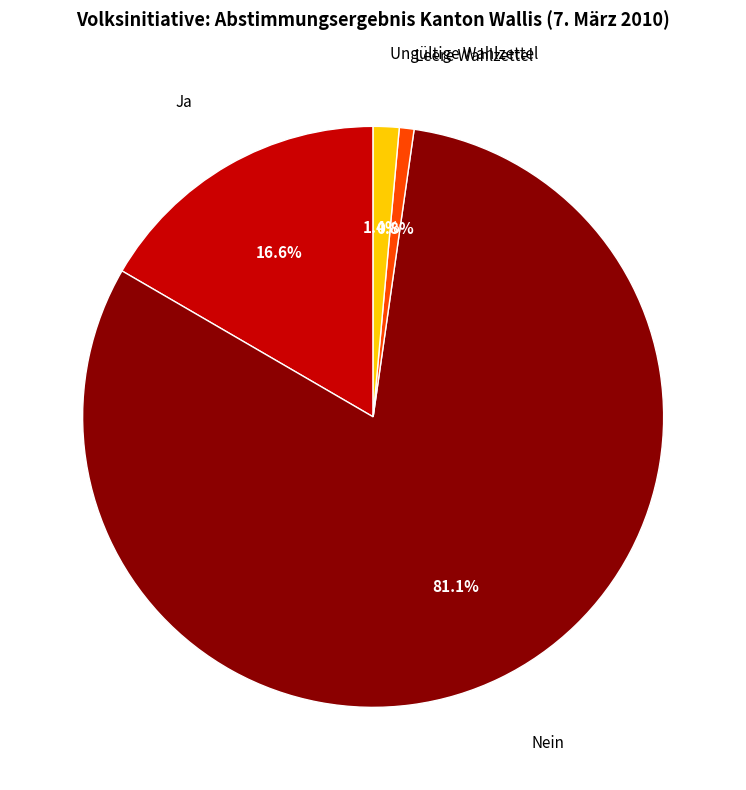

Which slice represents more than half of the pie?

Nein